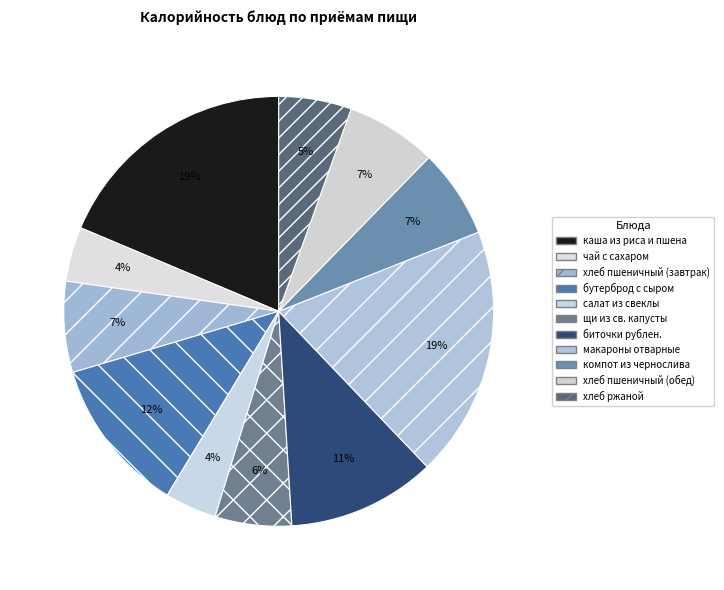

What portion of the pie excludes каша из риса и пшена?

81.4%